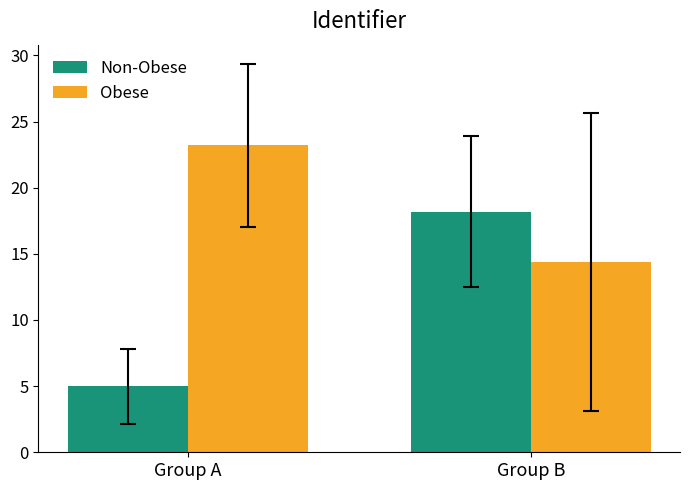

Reading left to right, transcribe all the data shown in this chart.

Non-Obese: Group A=5.0	Group B=18.2
Obese: Group A=23.2	Group B=14.4